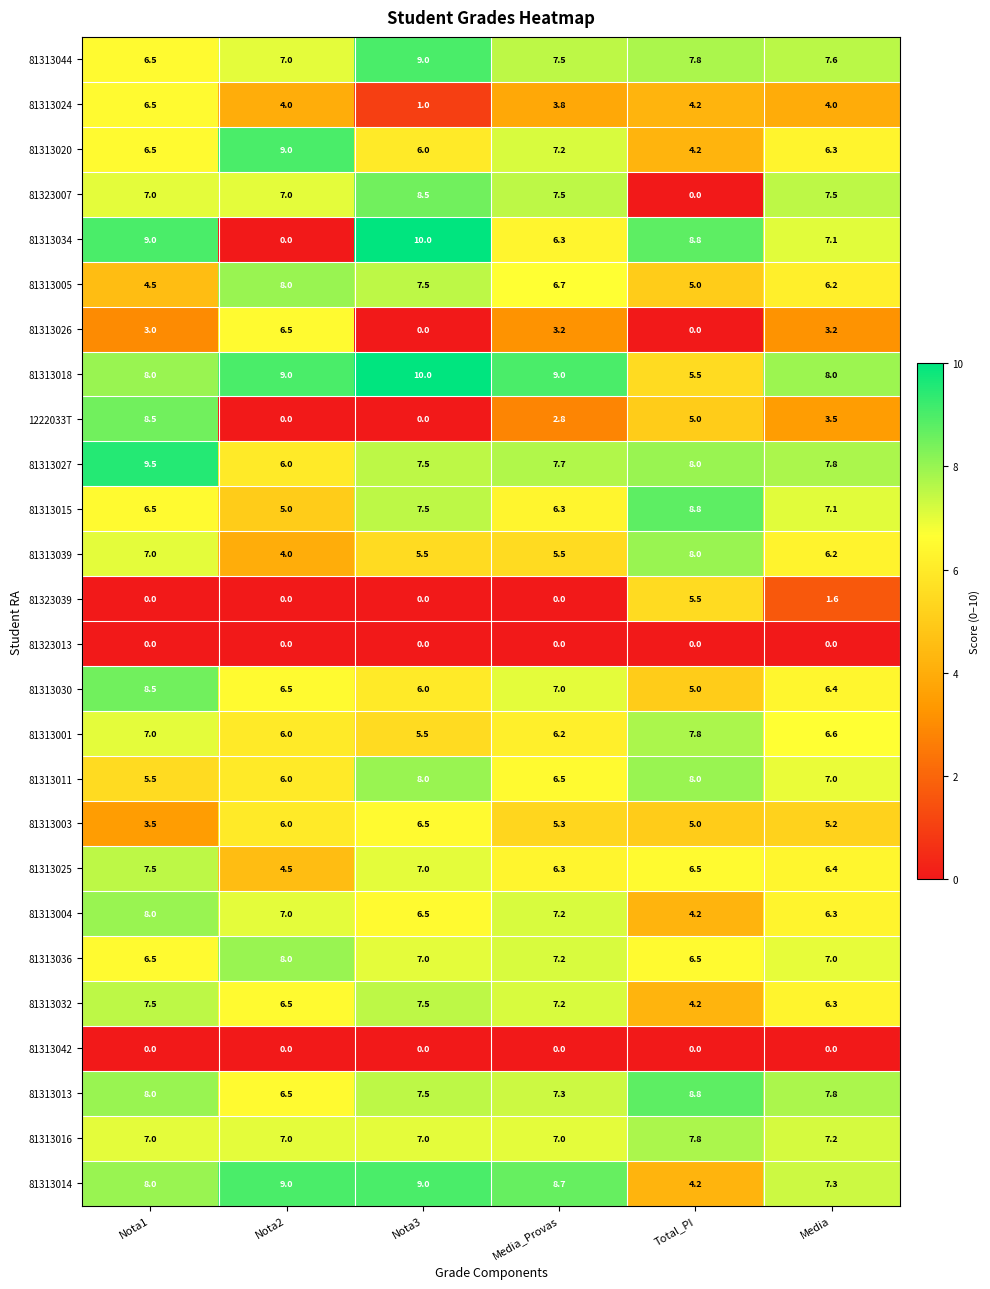

What is the sum of all 81313014 values?

46.2